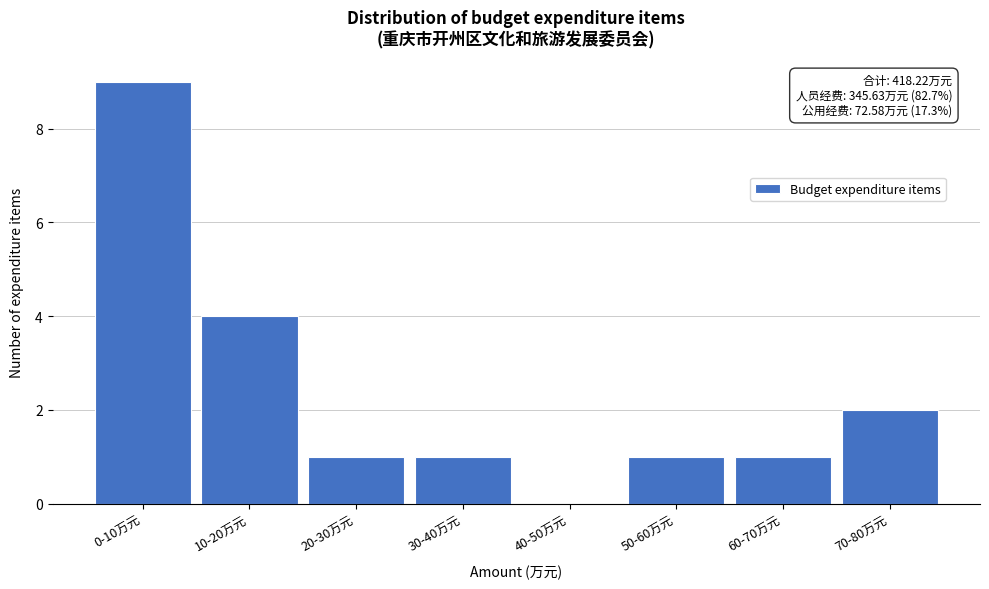

Reading right to left, extract all data points from this chart.

70-80万元=2	60-70万元=1	50-60万元=1	40-50万元=0	30-40万元=1	20-30万元=1	10-20万元=4	0-10万元=9